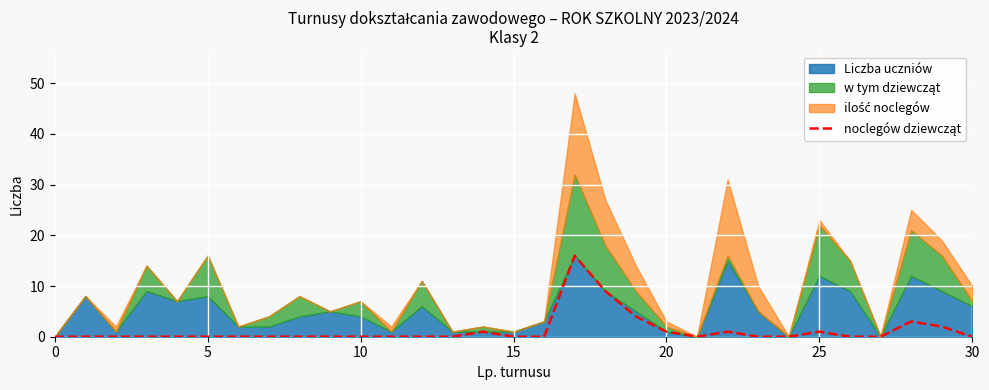

The chart shows a value of 0 at 9. True or false?

True